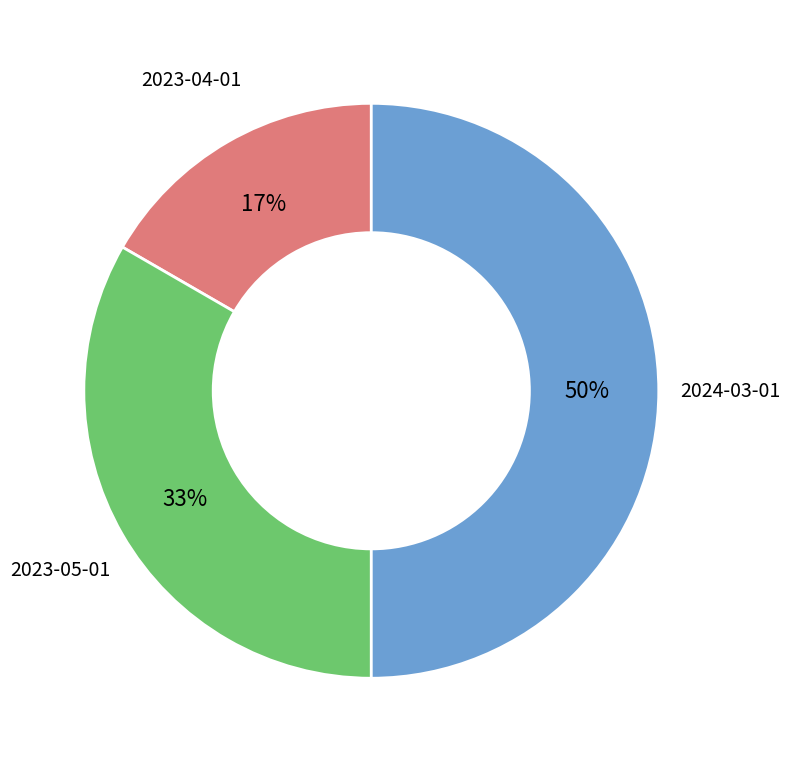

What is the largest slice in the pie chart?

2024-03-01